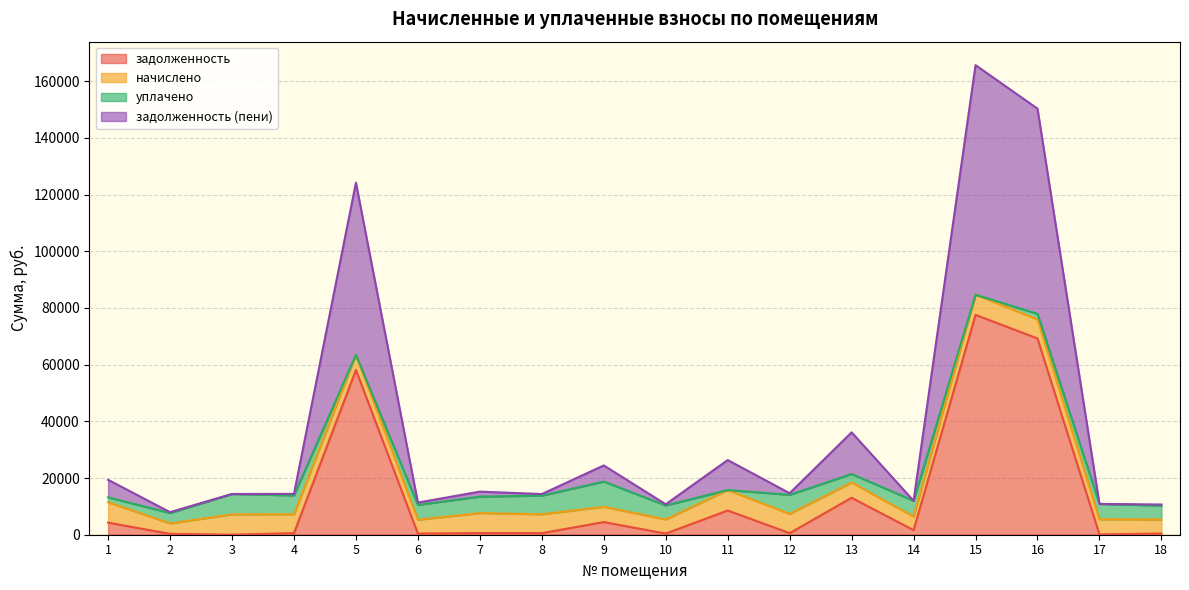

The задолженность series shows 14916.4 at 11. True or false?

False